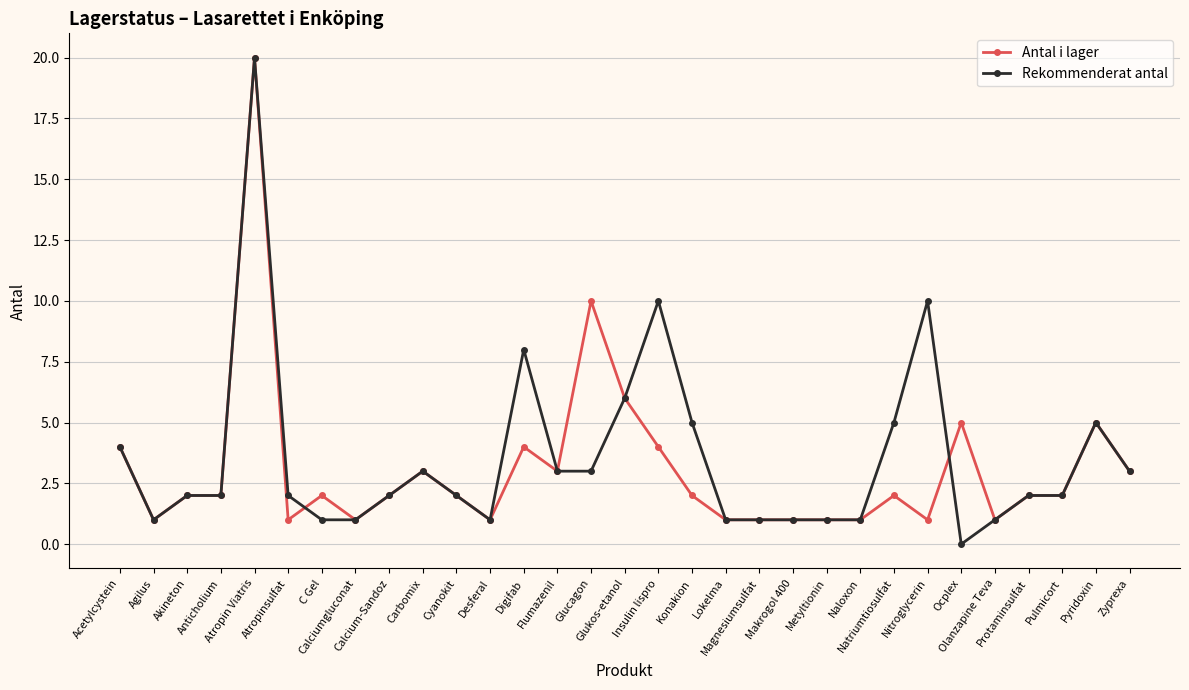

Reading right to left, extract all data points from this chart.

Antal i lager: Zyprexa=3	Pyridoxin=5	Pulmicort=2	Protaminsulfat=2	Olanzapine Teva=1	Ocplex=5	Nitroglycerin=1	Natriumtiosulfat=2	Naloxon=1	Metyltionin=1	Makrogol 400=1	Magnesiumsulfat=1	Lokelma=1	Konakion=2	Insulin lispro=4	Glukos-etanol=6	Glucagon=10	Flumazenil=3	Digifab=4	Desferal=1	Cyanokit=2	Carbomix=3	Calcium-Sandoz=2	Calciumgluconat=1	C Gel=2	Atropinsulfat=1	Atropin Viatris=20	Anticholium=2	Akineton=2	Agilus=1	Acetylcystein=4
Rekommenderat antal: Zyprexa=3	Pyridoxin=5	Pulmicort=2	Protaminsulfat=2	Olanzapine Teva=1	Ocplex=0	Nitroglycerin=10	Natriumtiosulfat=5	Naloxon=1	Metyltionin=1	Makrogol 400=1	Magnesiumsulfat=1	Lokelma=1	Konakion=5	Insulin lispro=10	Glukos-etanol=6	Glucagon=3	Flumazenil=3	Digifab=8	Desferal=1	Cyanokit=2	Carbomix=3	Calcium-Sandoz=2	Calciumgluconat=1	C Gel=1	Atropinsulfat=2	Atropin Viatris=20	Anticholium=2	Akineton=2	Agilus=1	Acetylcystein=4